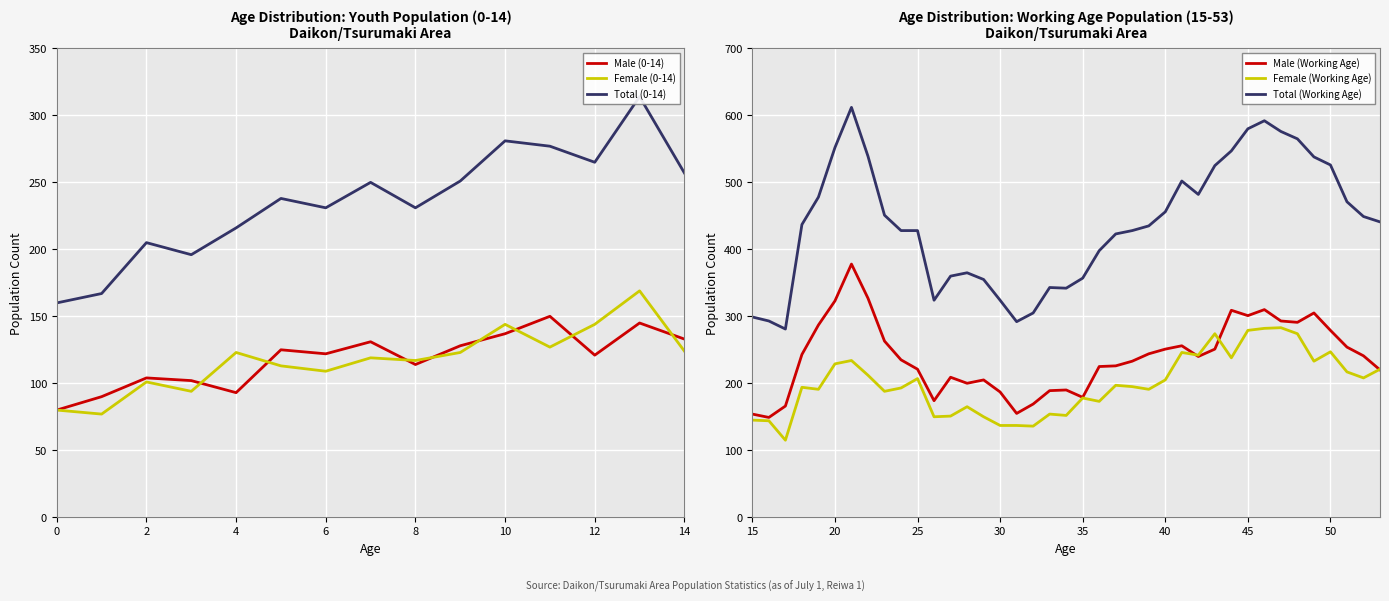

How many data points in Total (0-14) are less than 238?

7